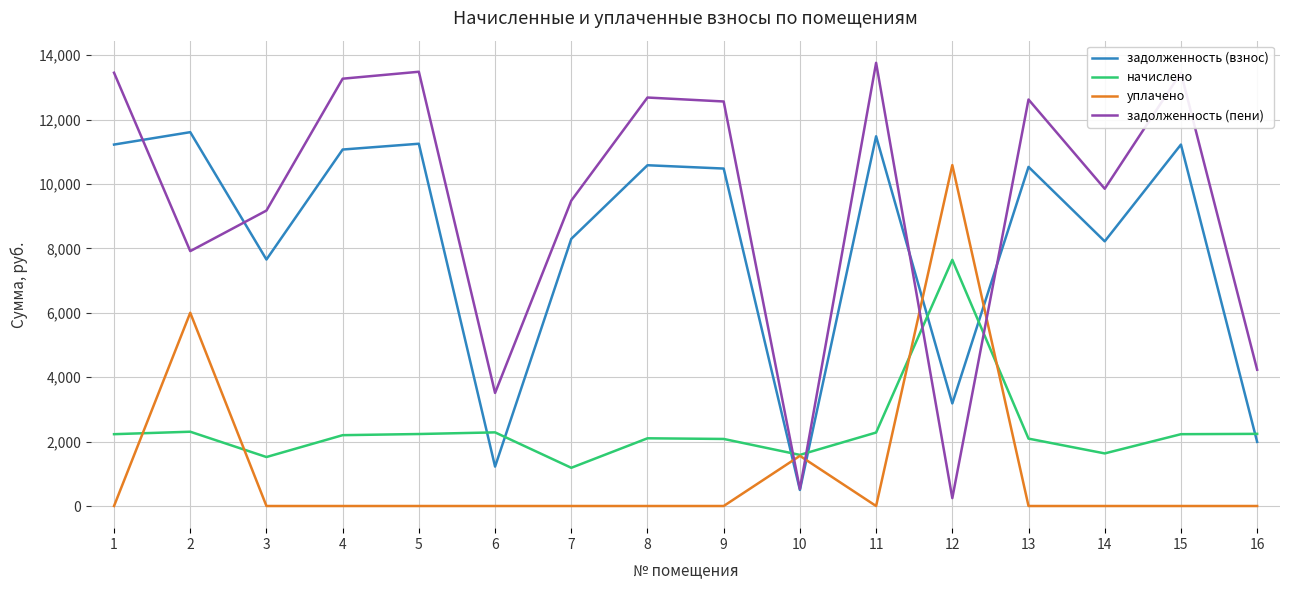

Is the value of задолженность (пени) at 1 greater than the value of уплачено at 10?

Yes